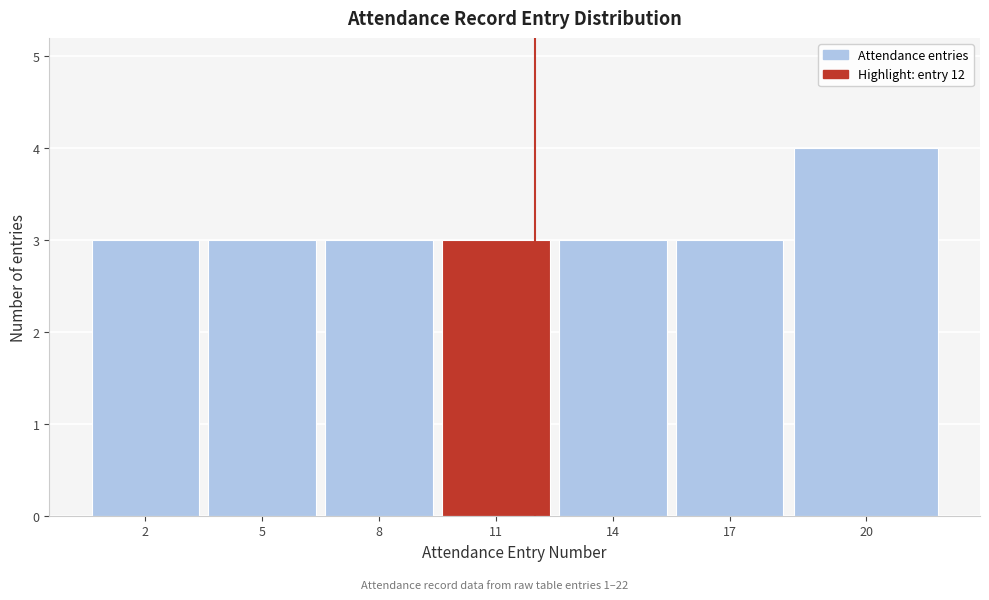

Reading right to left, transcribe all the data shown in this chart.

20=4	17=3	14=3	11=3	8=3	5=3	2=3